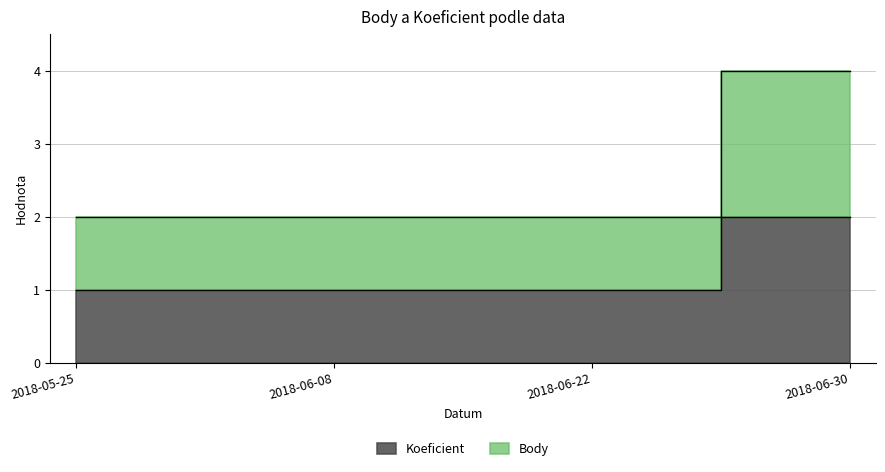

What value does the Koeficient series have at 2018-06-30?

2